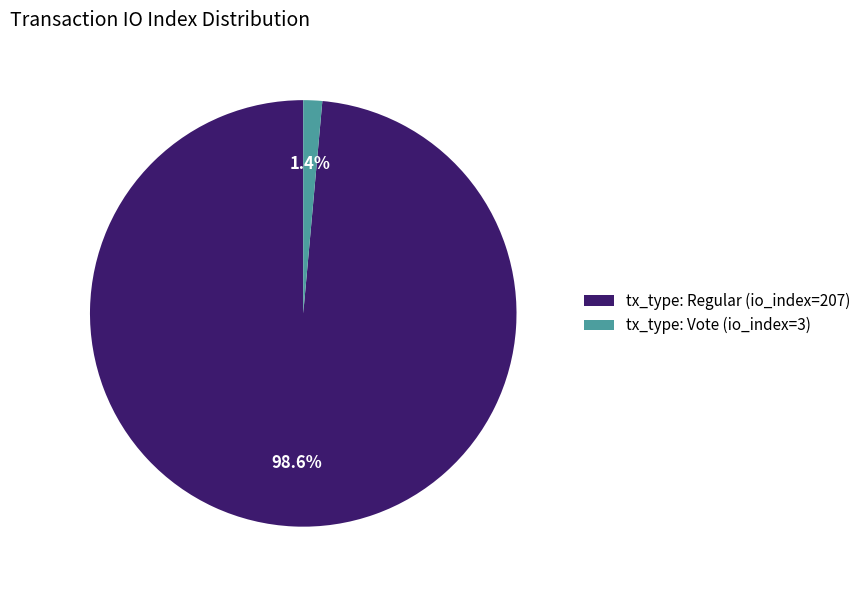

Count the number of slices in the pie.

2